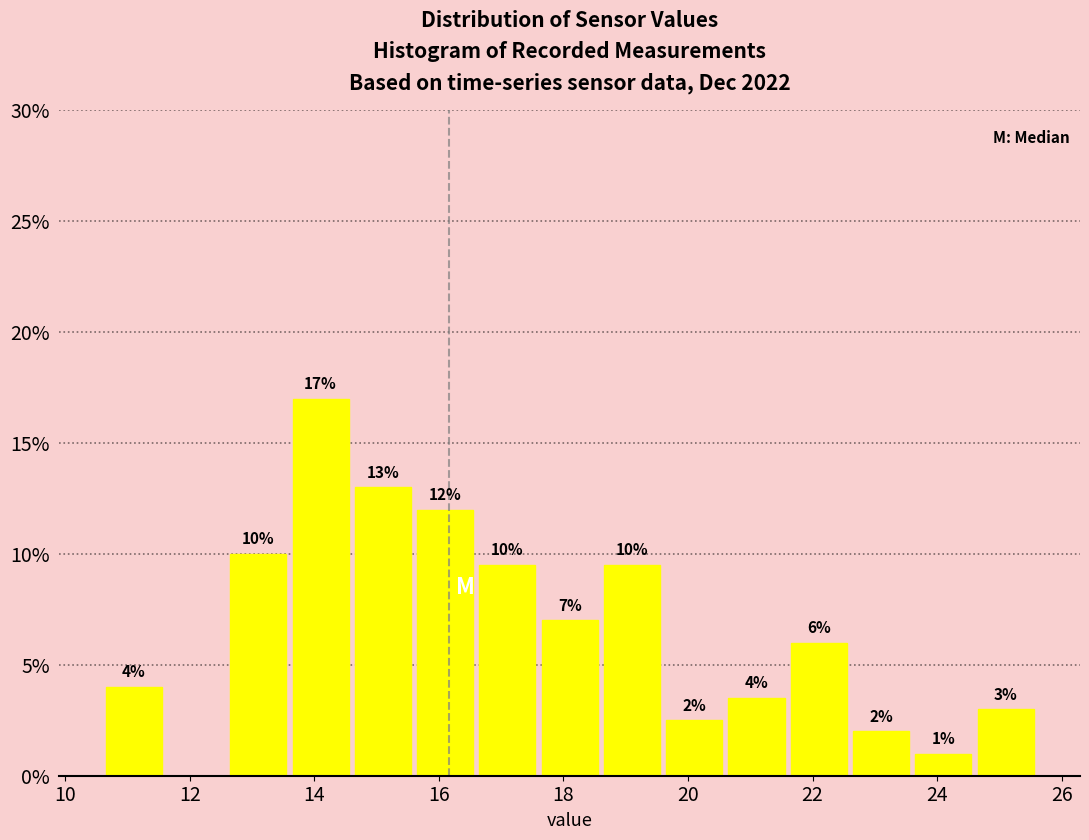

Over which range of the x-axis is the bar tallest?

13.6 to 14.6